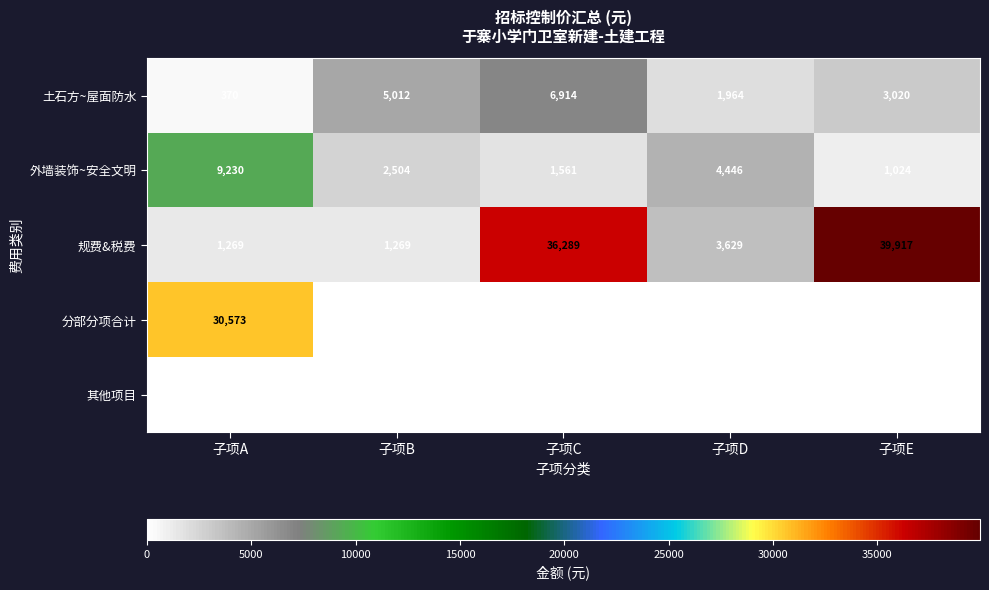

What is the minimum value for 土石方~屋面防水?

370